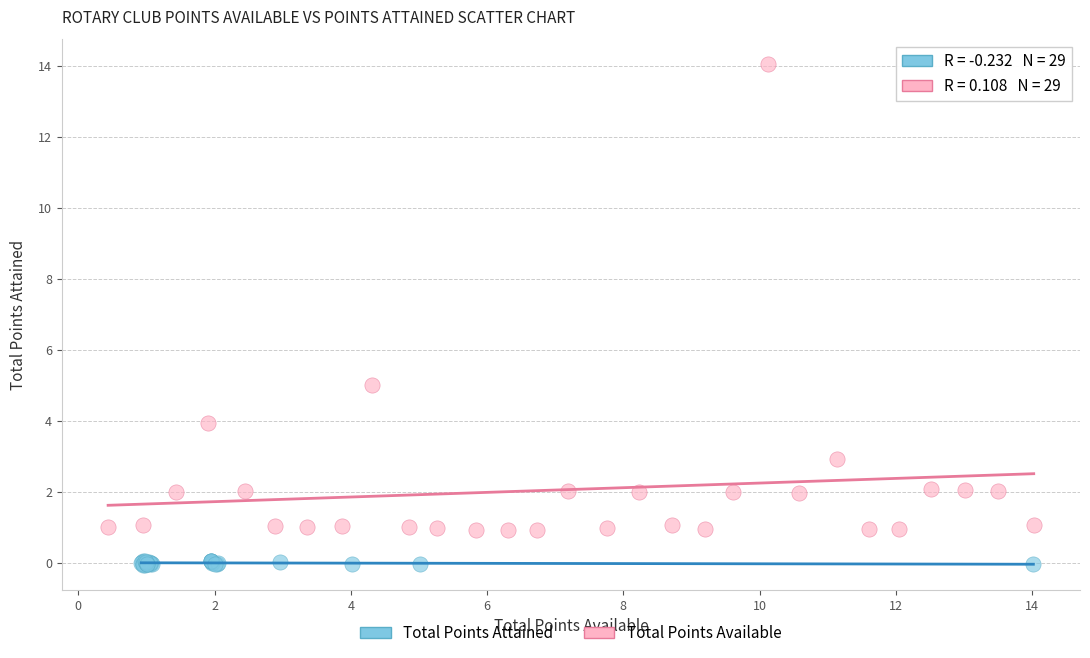

Which series has the largest Y range (max minus min)?

Total Points Available